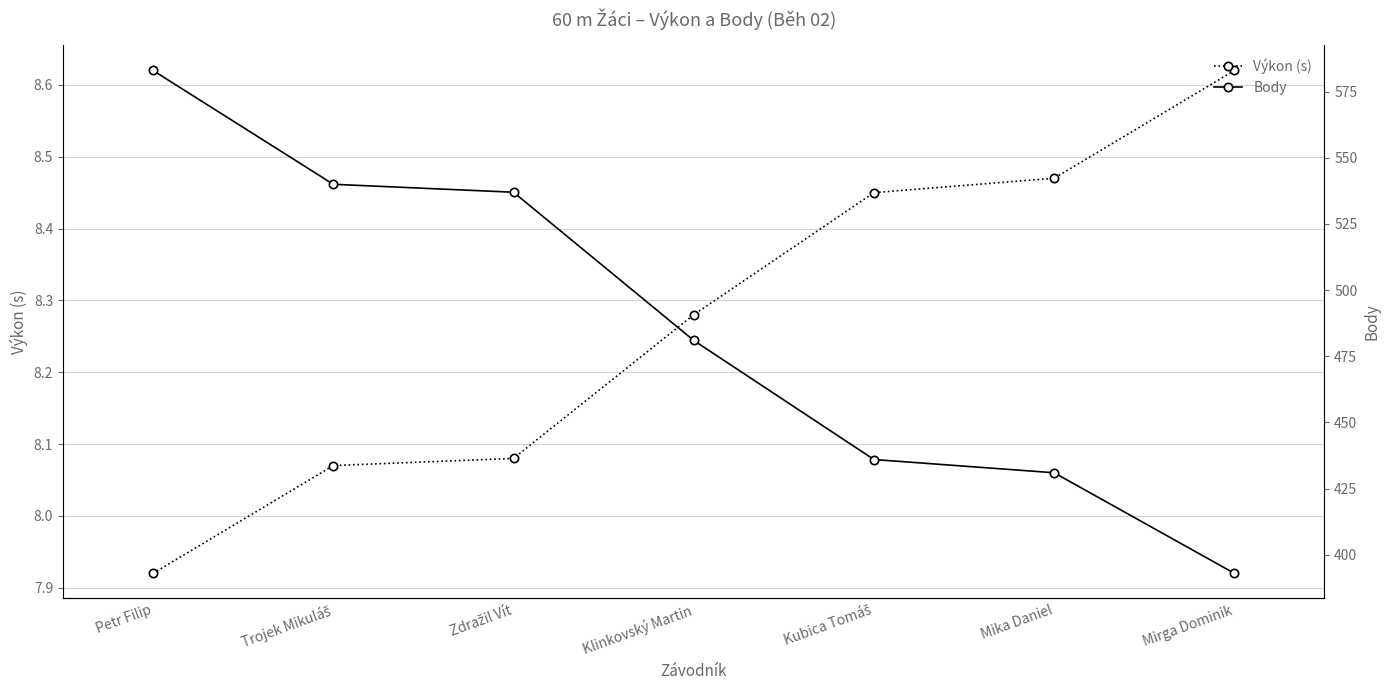

How many Výkon (s) values are between 8 and 9?

6